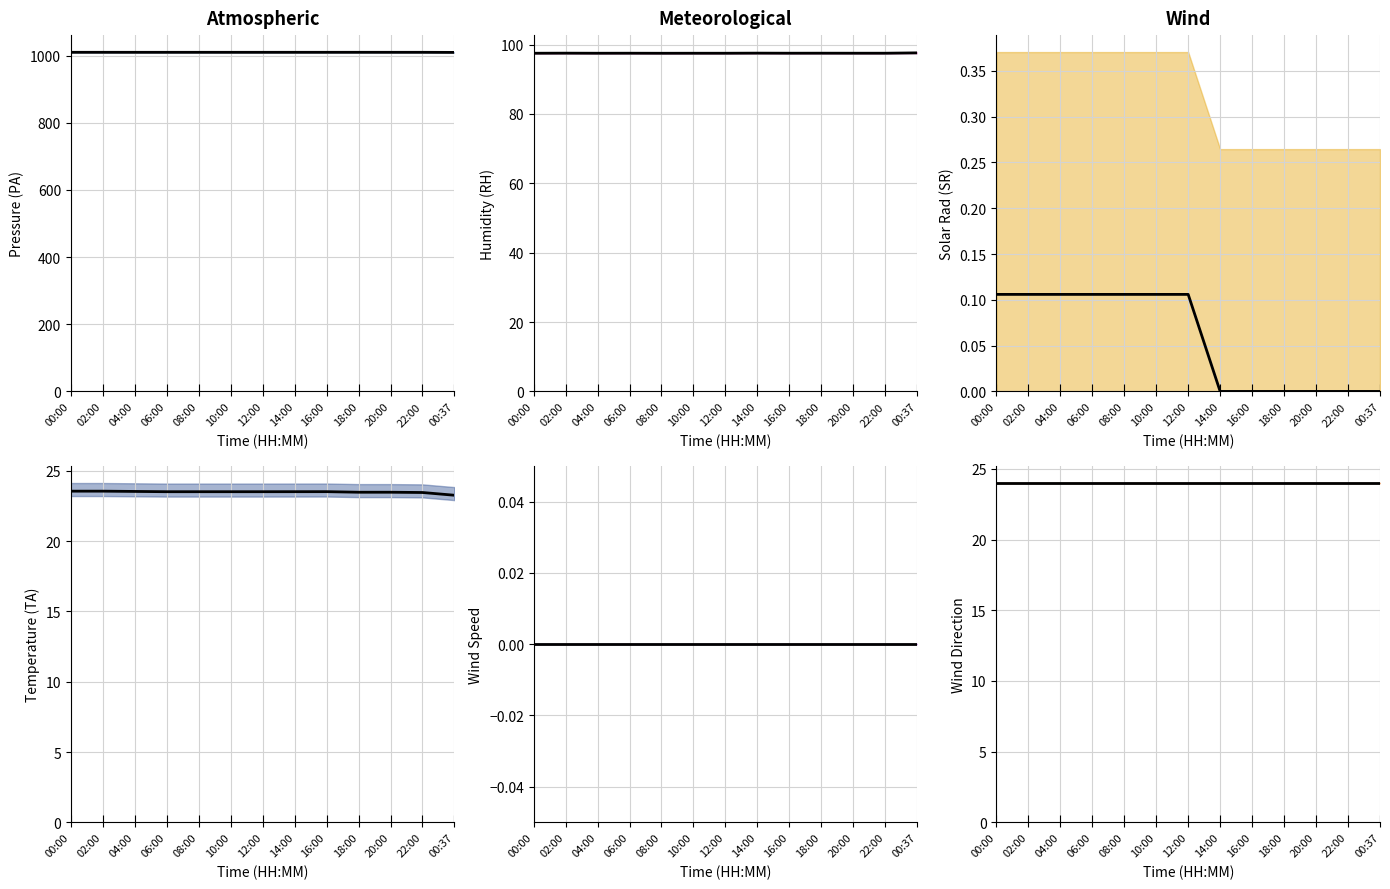

What is the label of the 8th point from the right?

10:00